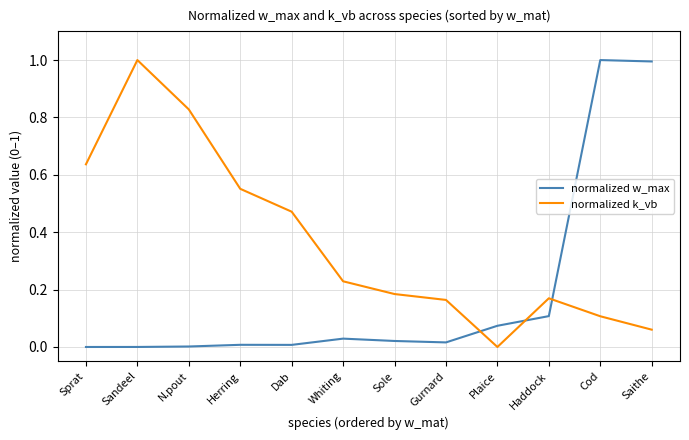

Is it true that normalized k_vb equals 0.6 at Sandeel?

False